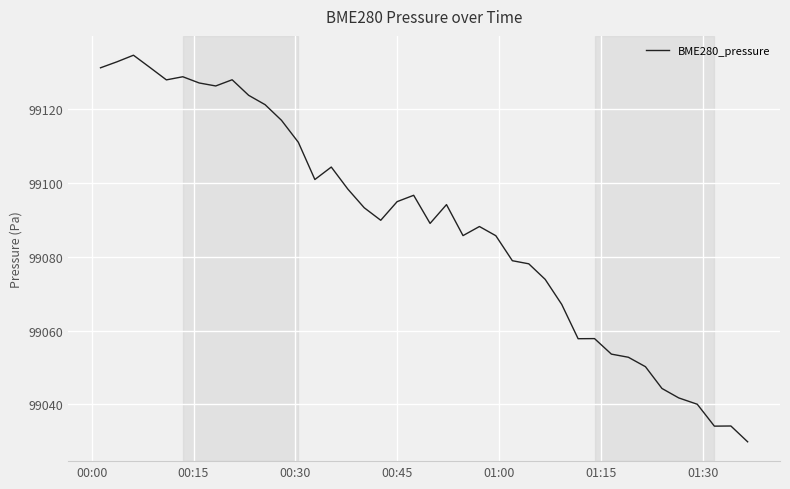

How many lines are shown in the chart?

1